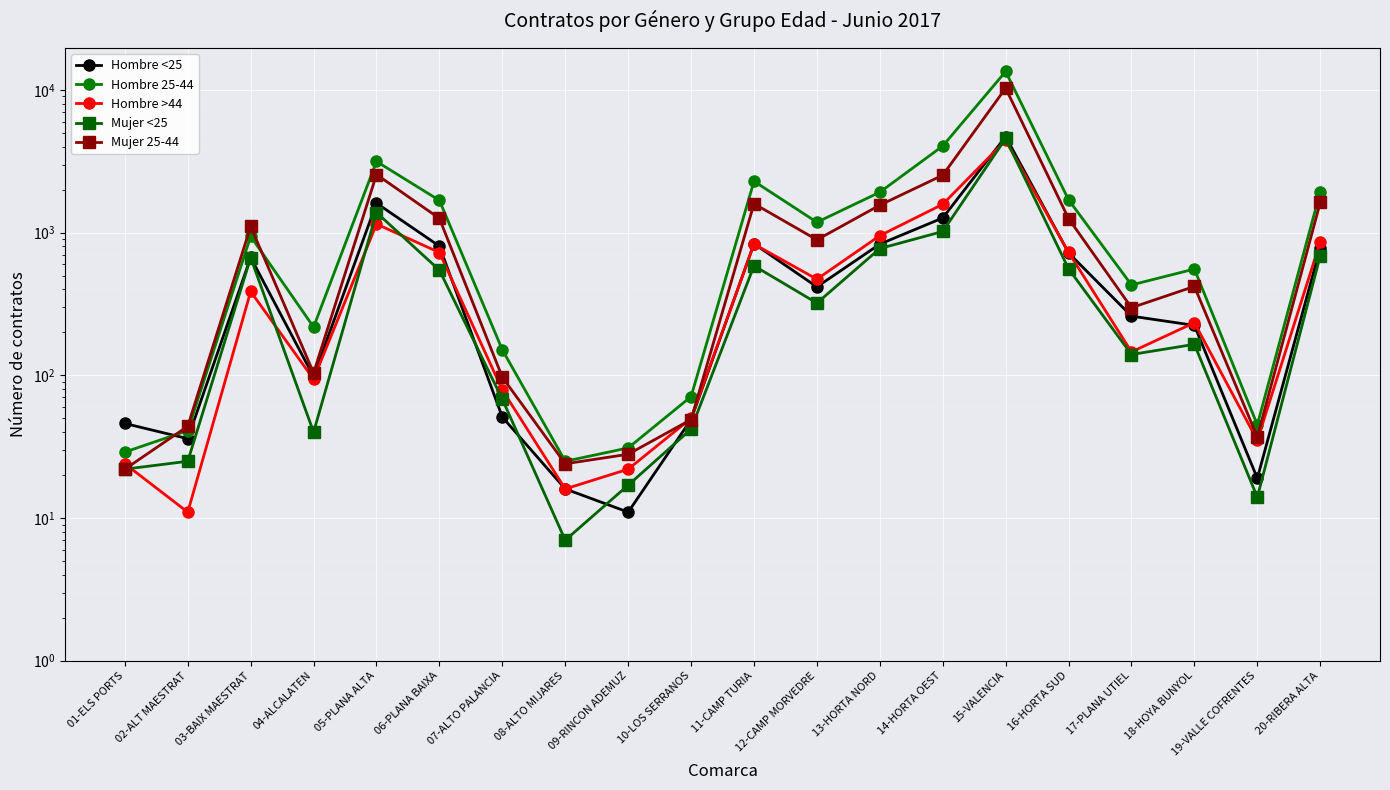

Is the value of Hombre 25-44 at 13-HORTA NORD greater than the value of Hombre <25 at 08-ALTO MIJARES?

Yes